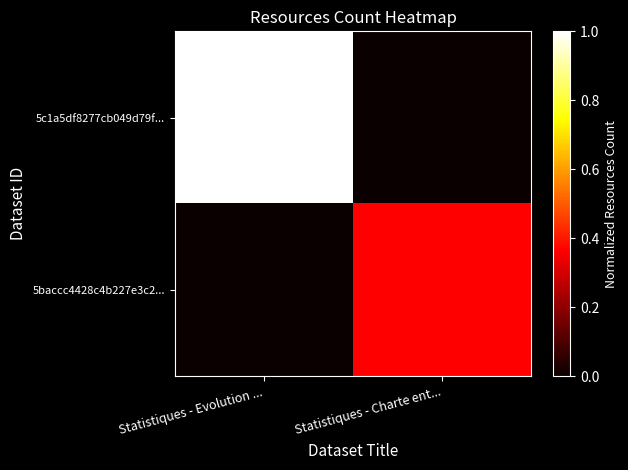

What is the total value across all series at Statistiques - Evolution ...?

1.0